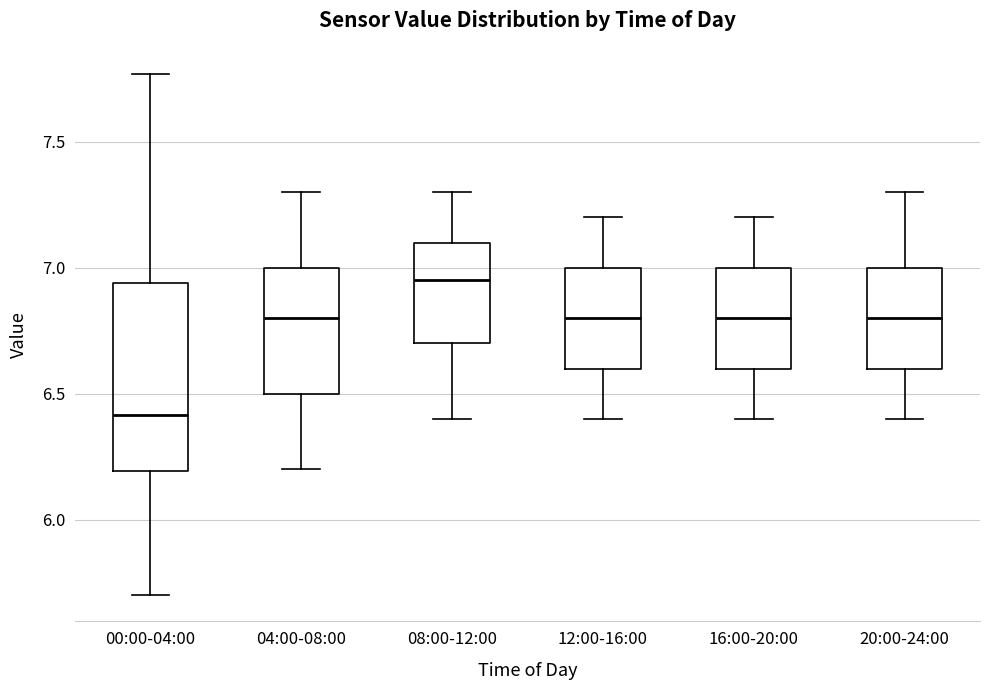

Reading left to right, transcribe this box plot: for each box, give where its median line is, the range the box spans, and where its two whiskers end, as read against the y-axis. The values are not printed on the chart, so give them approximately, as read against the axis.

00:00-04:00: median 6.40, box 6.20 to 6.95, whiskers 5.70 to 7.75
04:00-08:00: median 6.80, box 6.50 to 7.00, whiskers 6.20 to 7.30
08:00-12:00: median 6.95, box 6.70 to 7.10, whiskers 6.40 to 7.30
12:00-16:00: median 6.80, box 6.60 to 7.00, whiskers 6.40 to 7.20
16:00-20:00: median 6.80, box 6.60 to 7.00, whiskers 6.40 to 7.20
20:00-24:00: median 6.80, box 6.60 to 7.00, whiskers 6.40 to 7.30